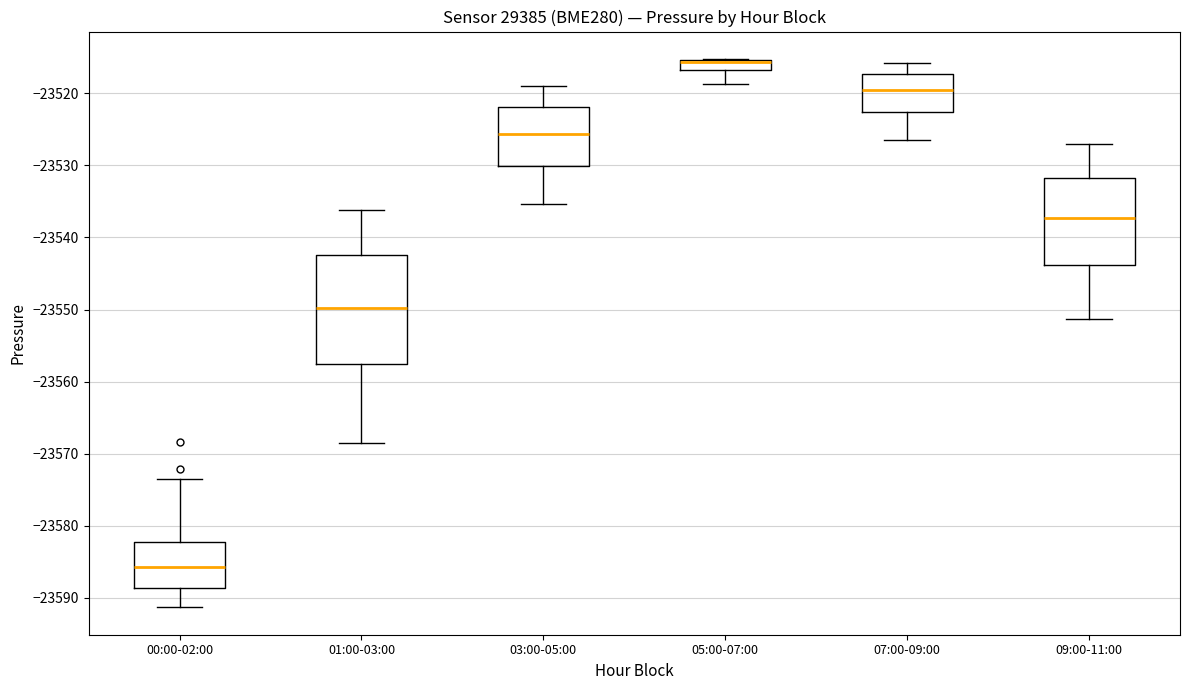

Comparing the boxes themselves (not the whiskers), which one is the tallest?

01:00-03:00